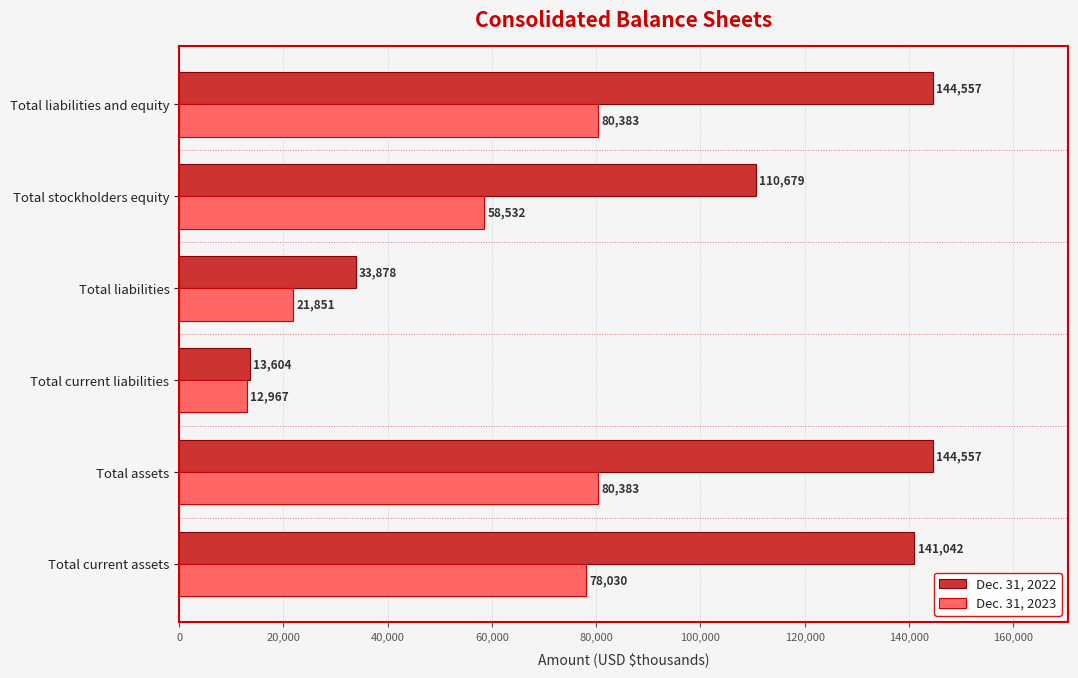

What are all the series names shown in the legend?

Dec. 31, 2022, Dec. 31, 2023